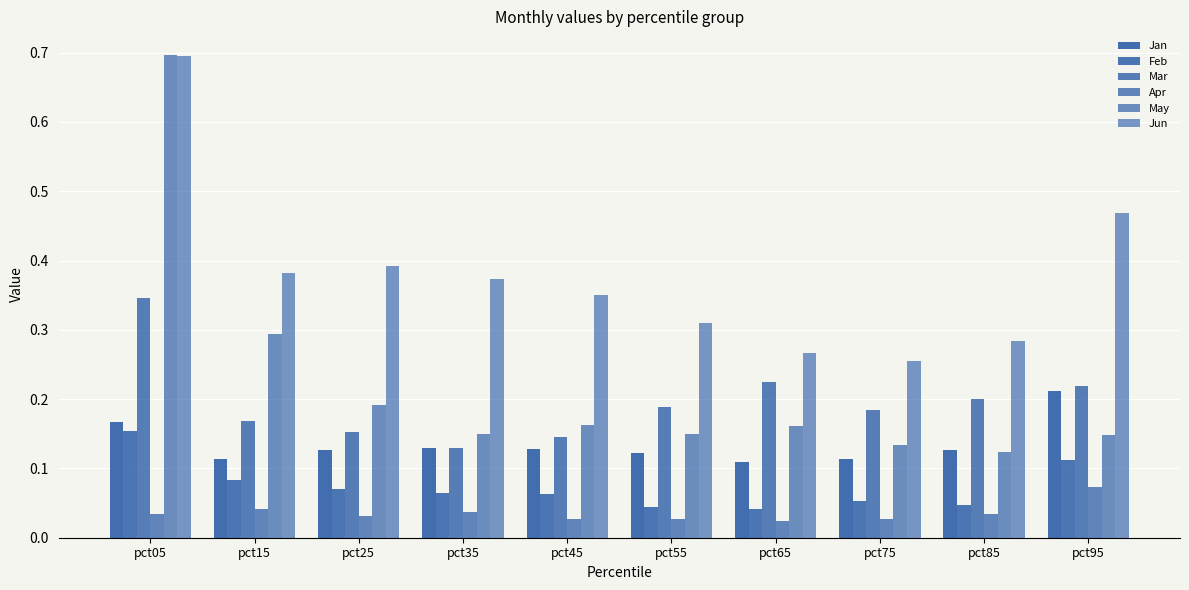

Does the chart contain any negative values?

No